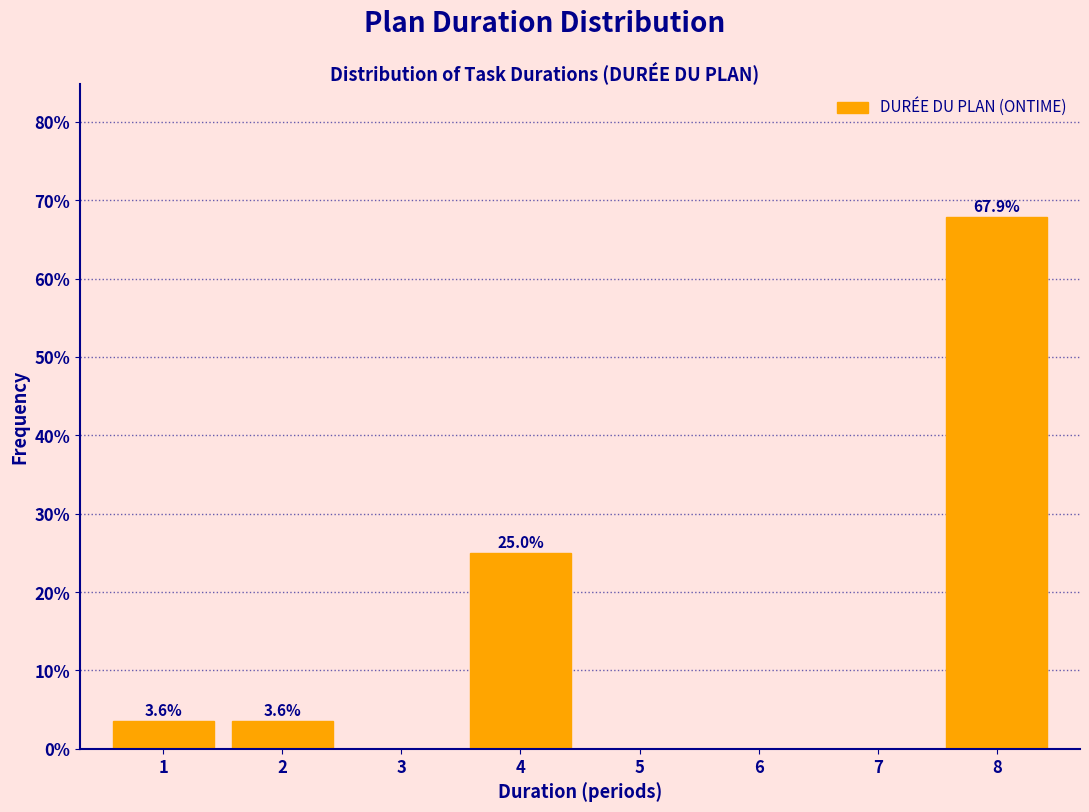

Which range on the x-axis has the tallest bar?

7.5 to 8.5